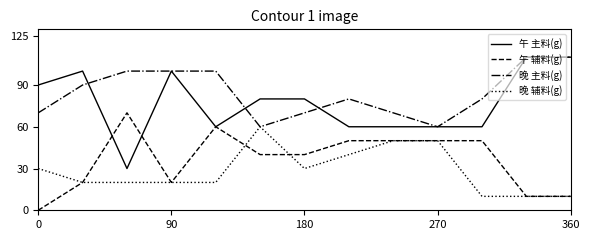

What is the maximum value shown in the chart?

110